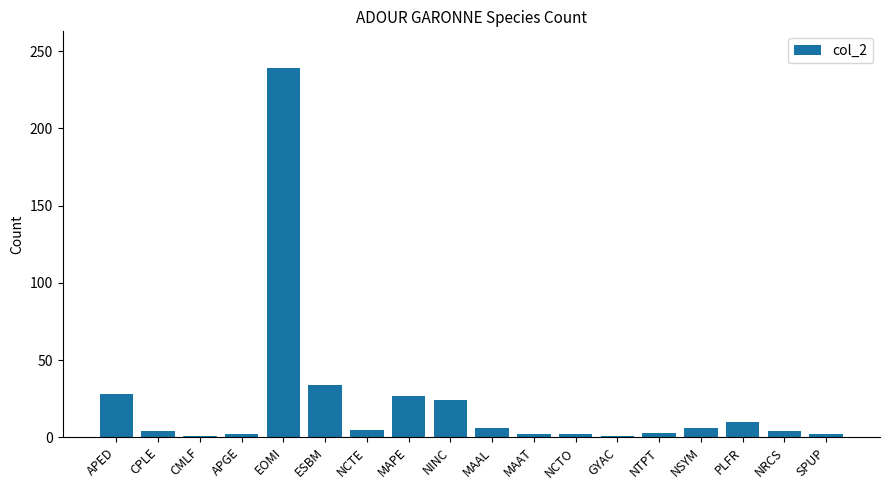

How many categories are shown in the chart?

18